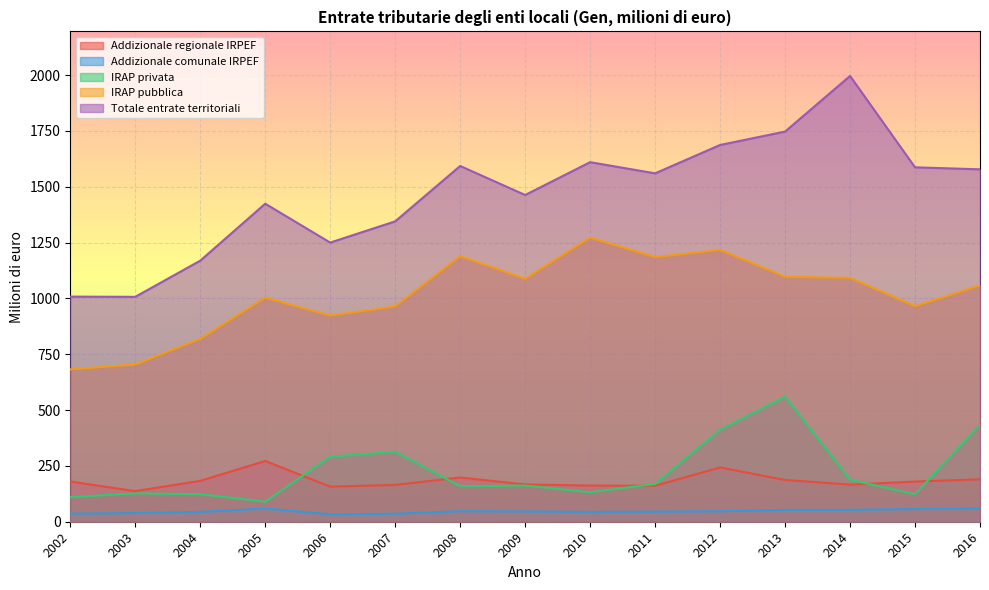

What is the difference between the highest and lowest values at 2005?

1365